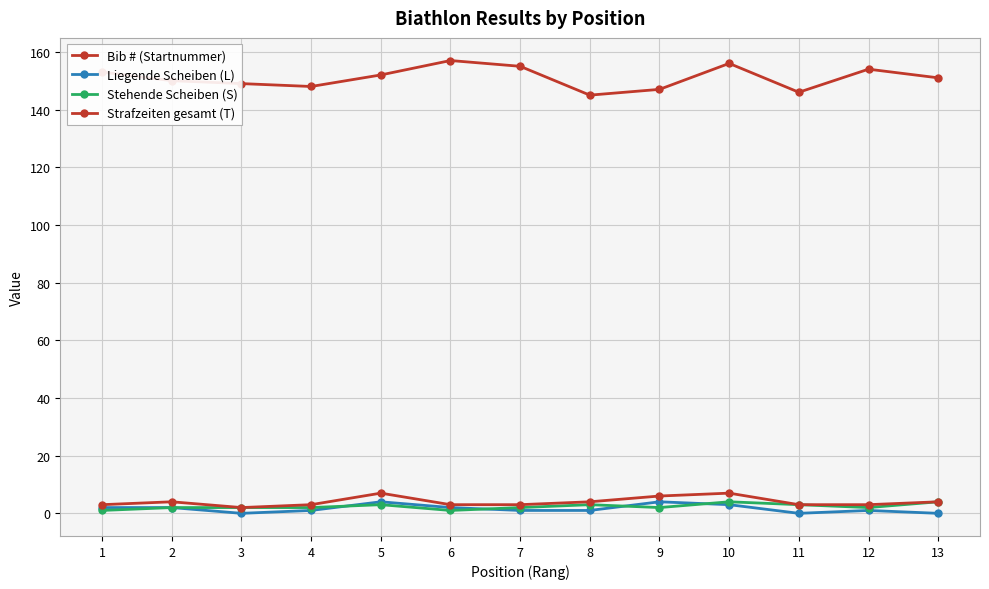

List the series in order of their peak value, highest first.

Bib # (Startnummer), Strafzeiten gesamt (T), Liegende Scheiben (L), Stehende Scheiben (S)